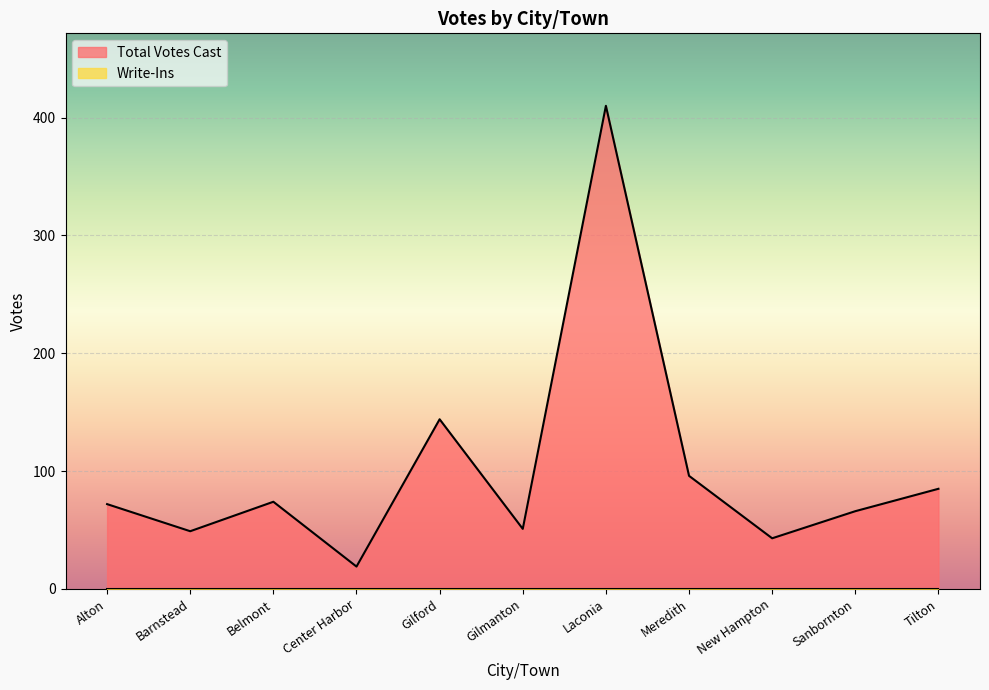

Which category has the lowest value across all series?

Center Harbor